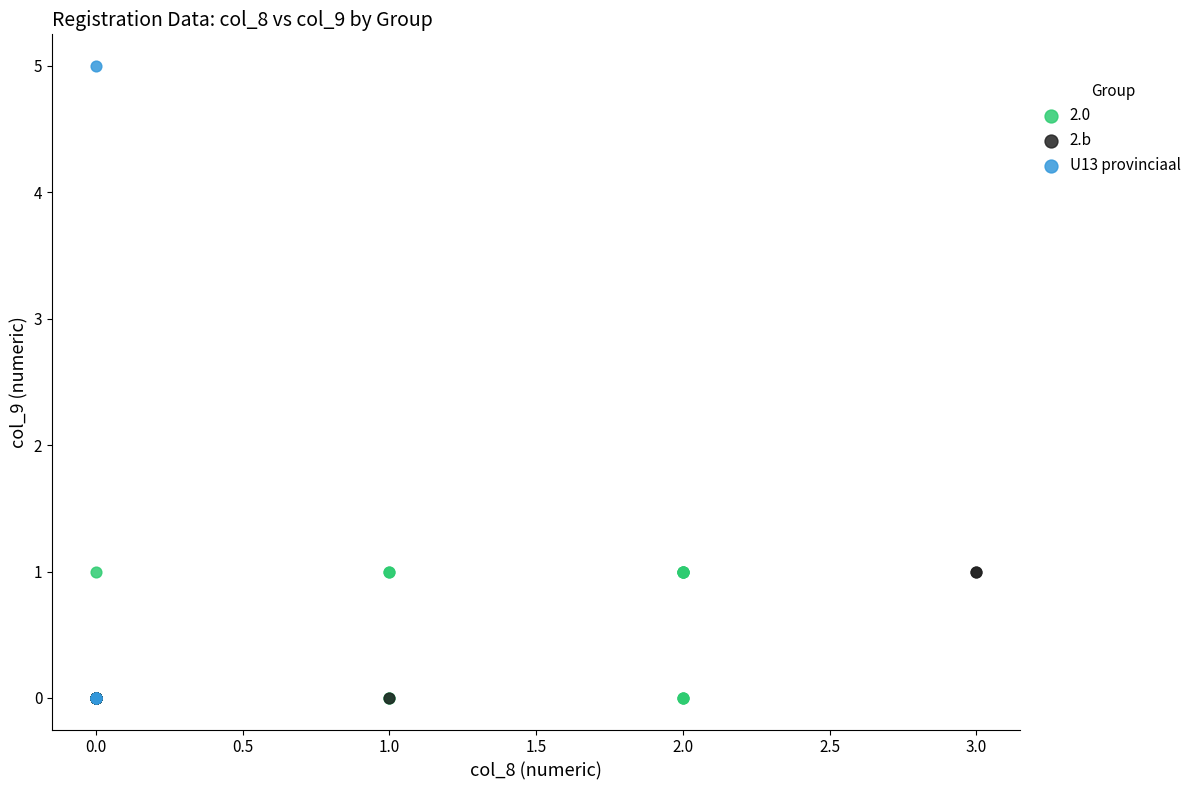

Which series has the widest spread of Y values?

U13 provinciaal